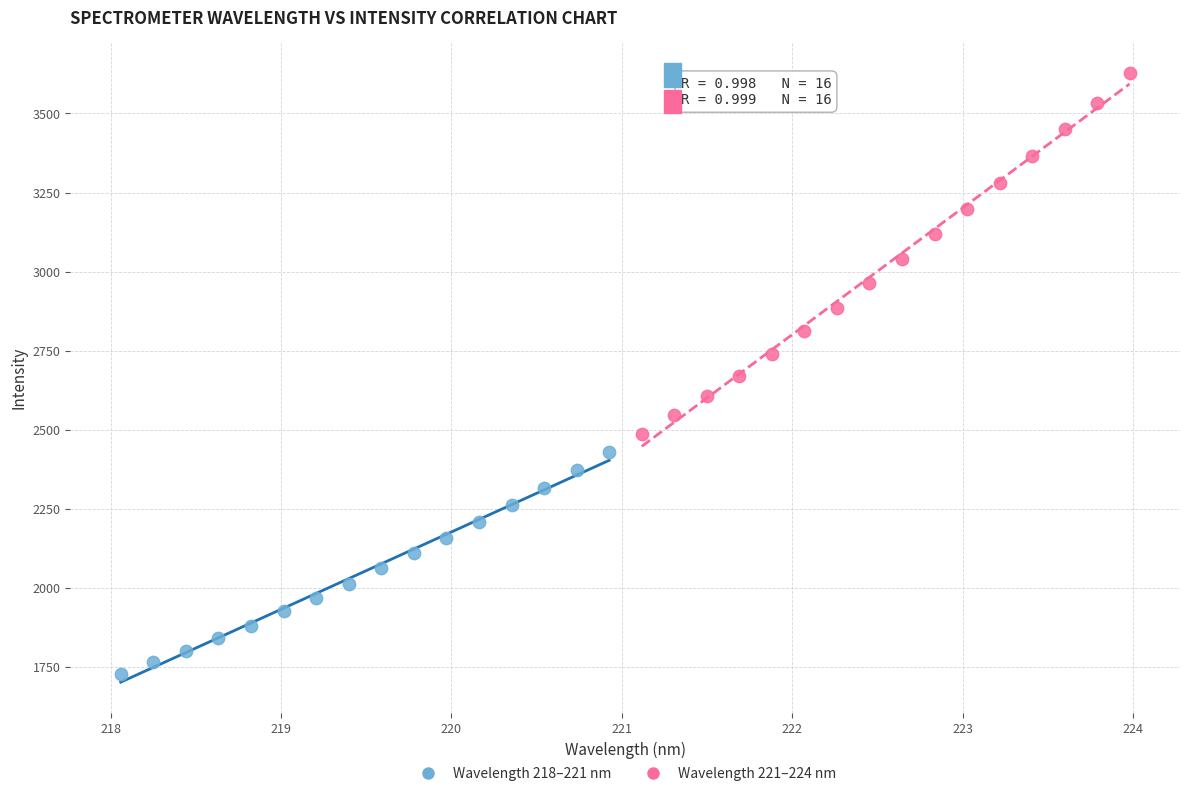

Which series has the largest Y range (max minus min)?

Wavelength 221–224 nm